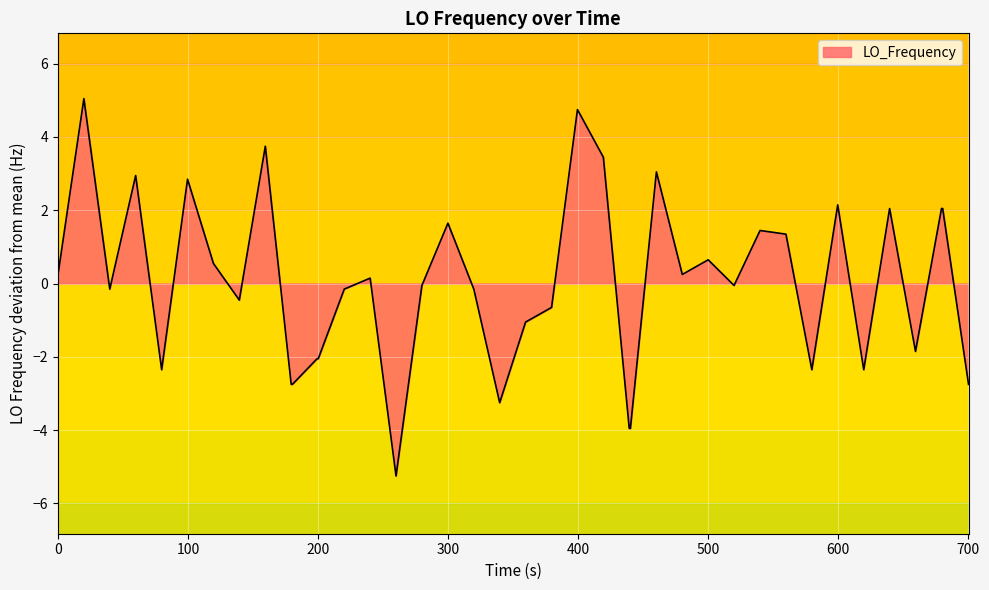

Count the number of categories in the chart.

40